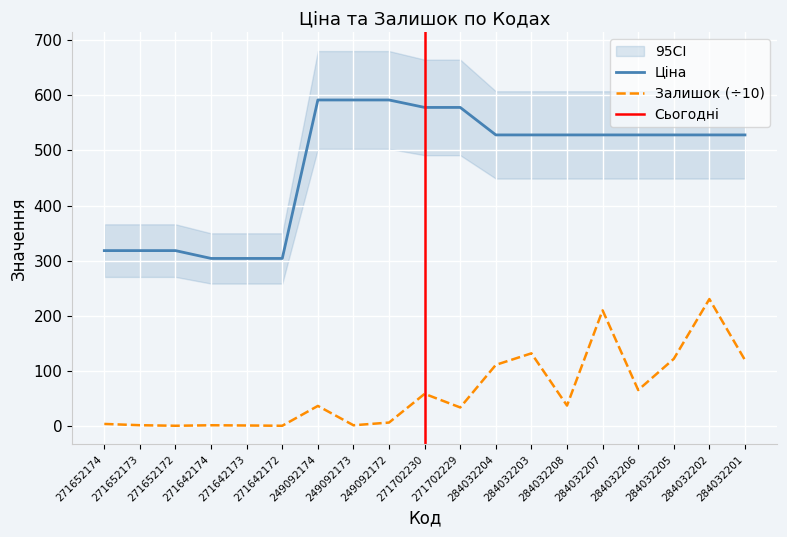

True or false: Ціна has more than 2 interior local peaks.

False